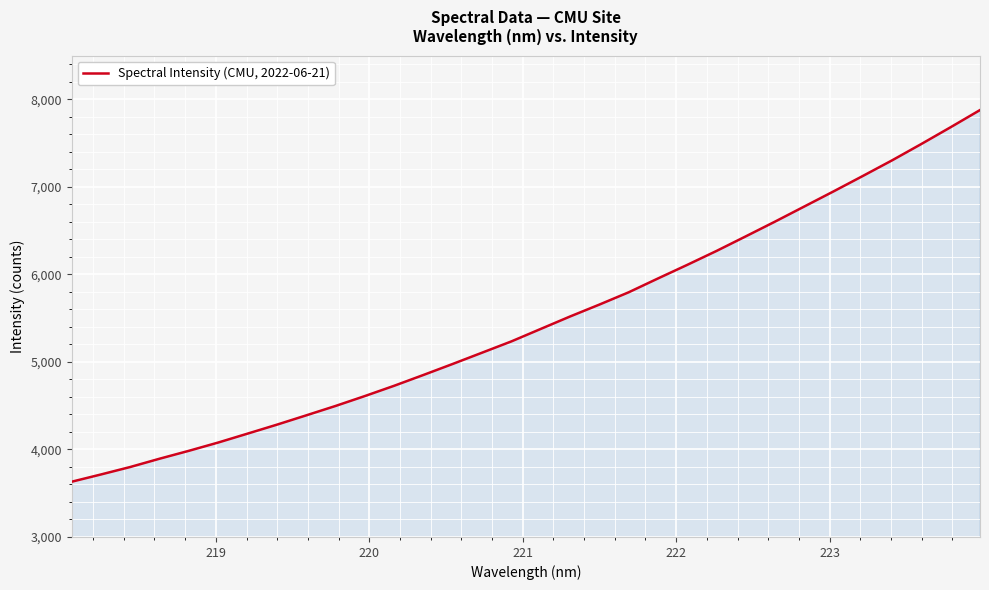

What is the sum of all values?

174871.0